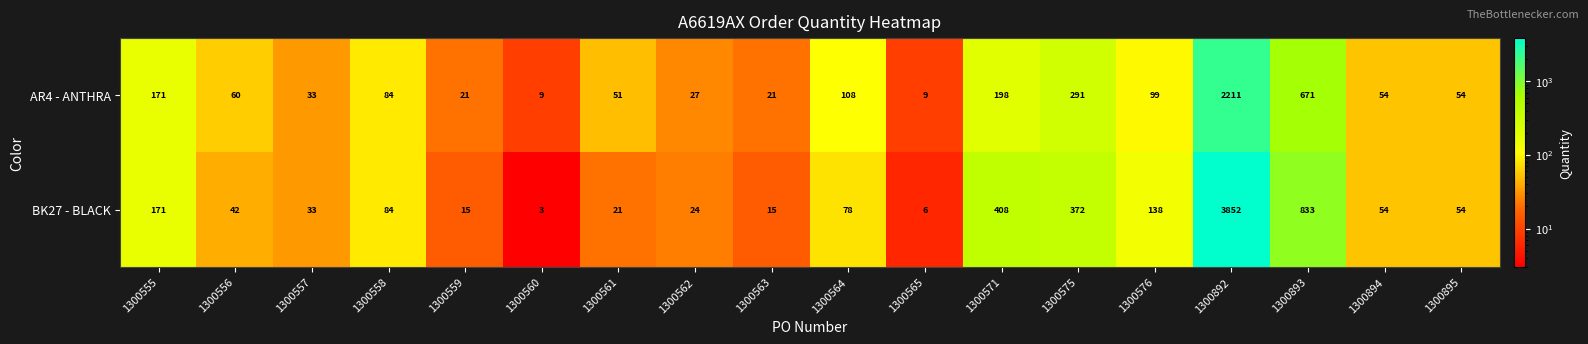

Is it true that AR4 - ANTHRA equals 33 at 1300557?

True